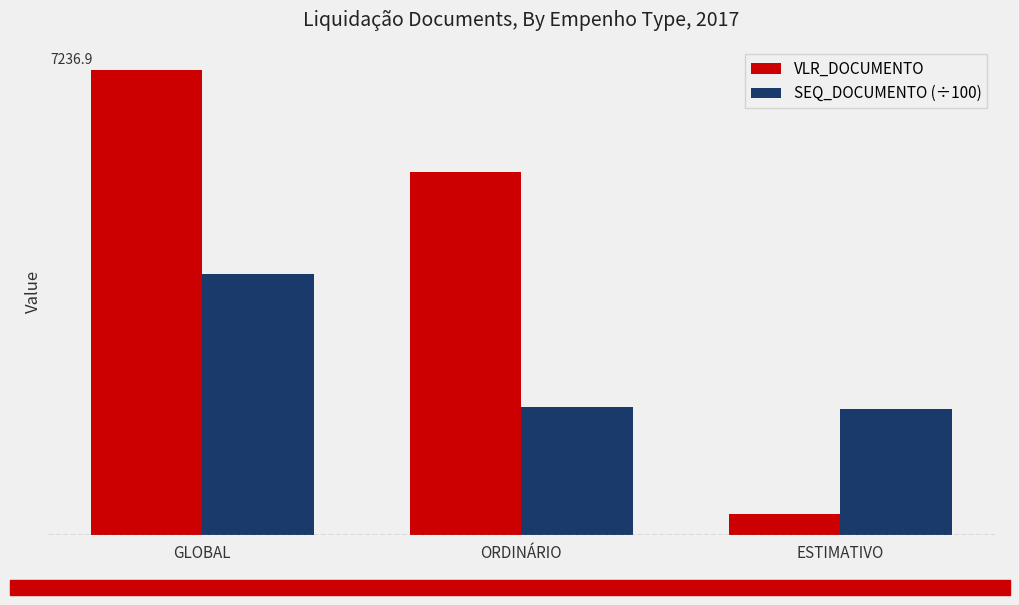

Which label corresponds to the smallest value in the chart?

ESTIMATIVO